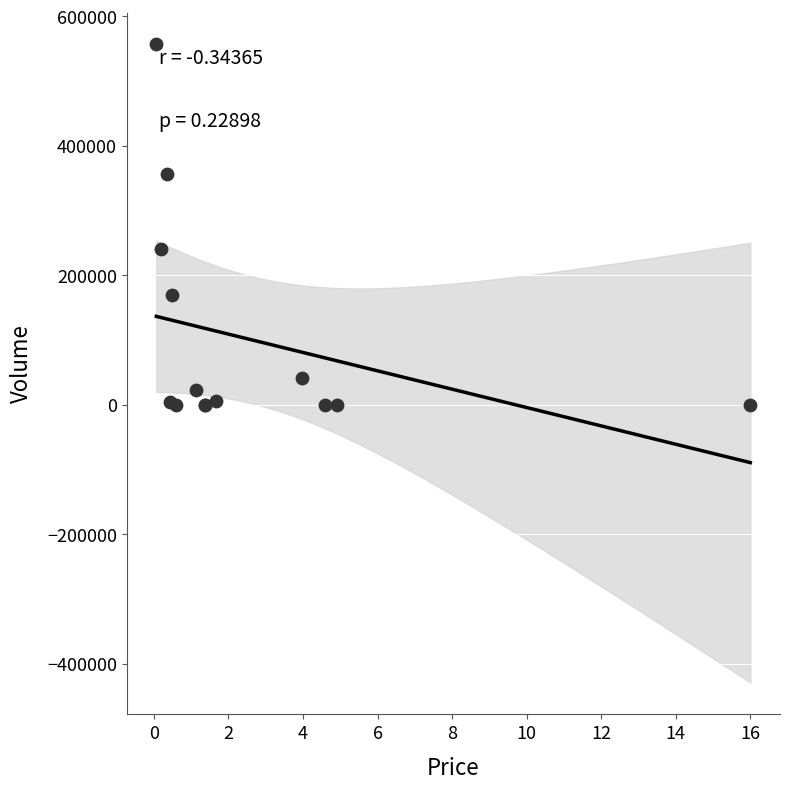

What Y value in the scatter plot is closest to 278360?

240973